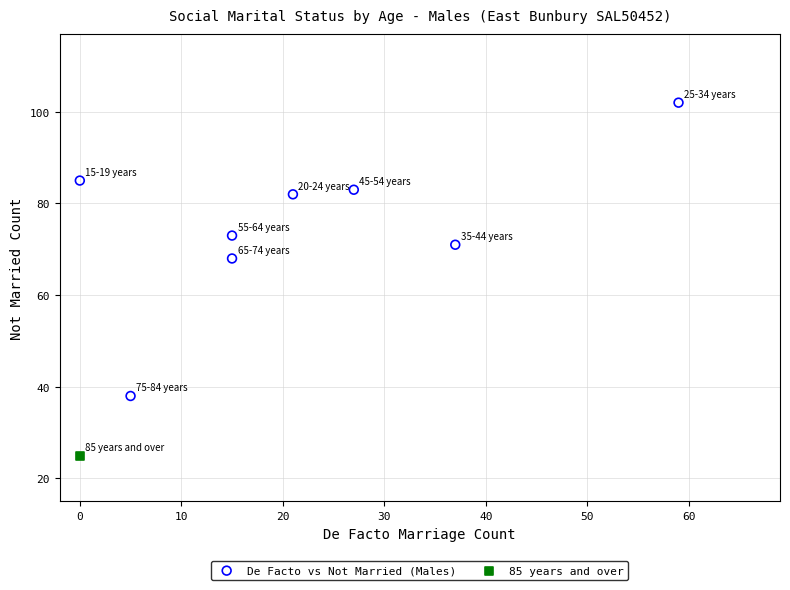

What are all the series names shown in the legend?

De Facto vs Not Married (Males), 85 years and over